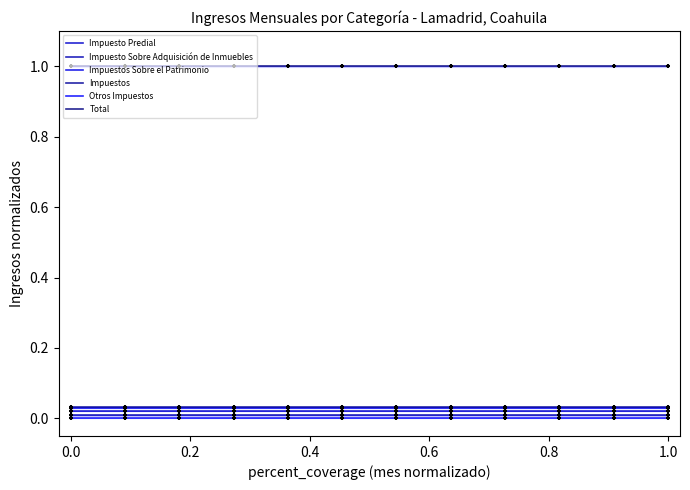

Does the chart have visible grid lines?

No